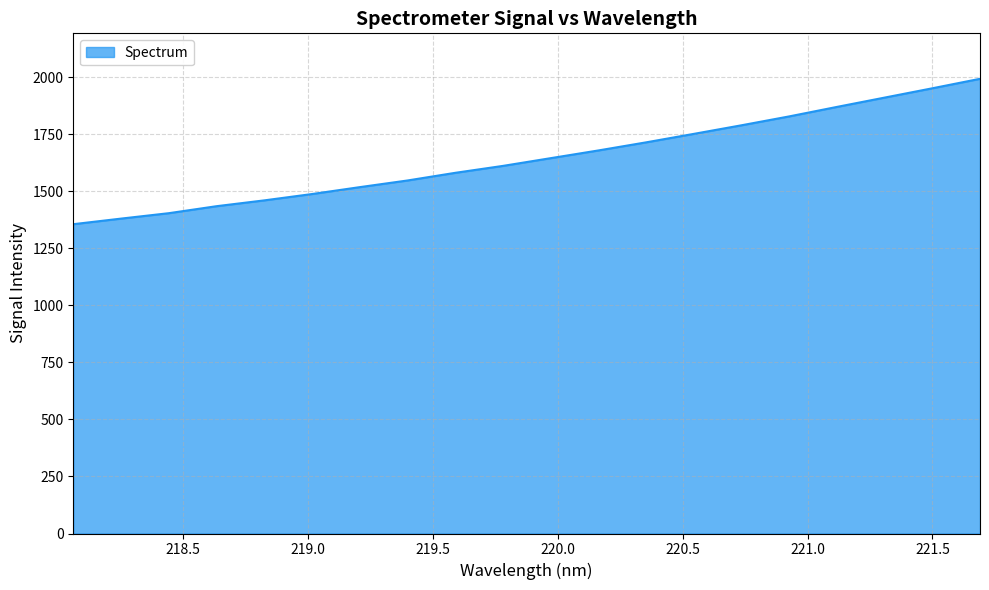

What is the greatest value displayed?

1993.6